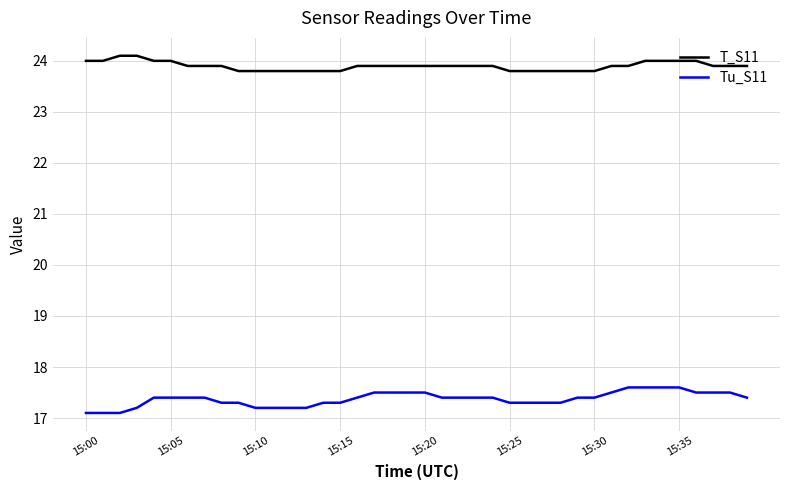

What is the difference between the maximum and minimum values in the T_S11 series?

0.3